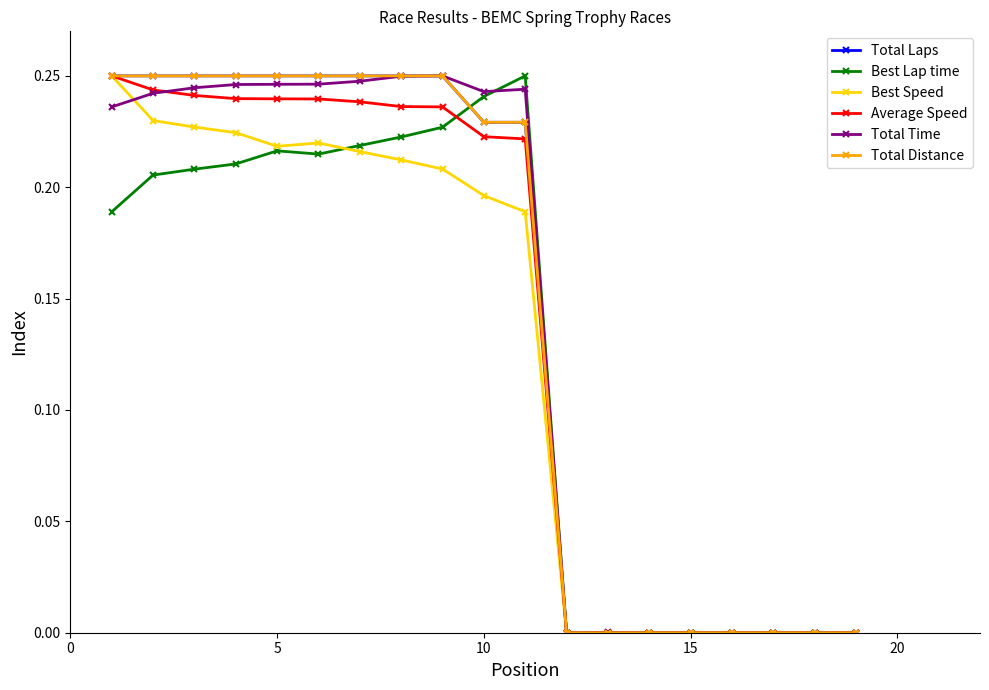

Does the chart display data point markers on the line(s)?

Yes